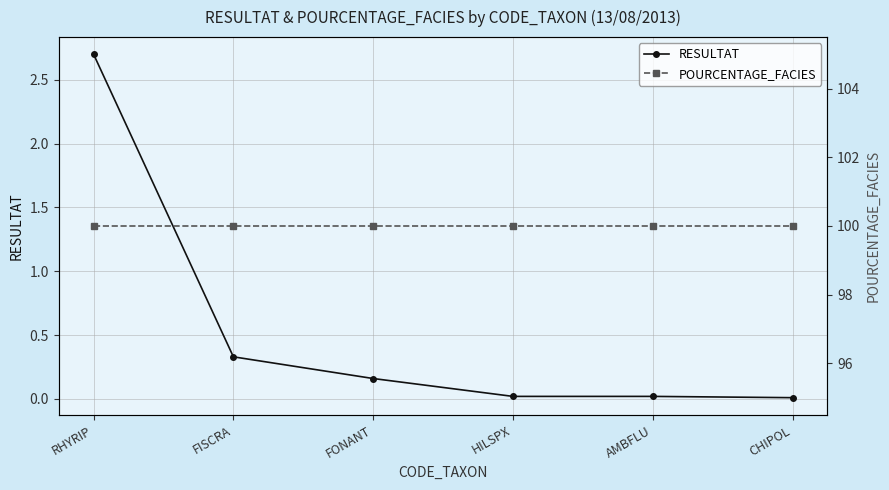

What are all the series names shown in the legend?

RESULTAT, POURCENTAGE_FACIES